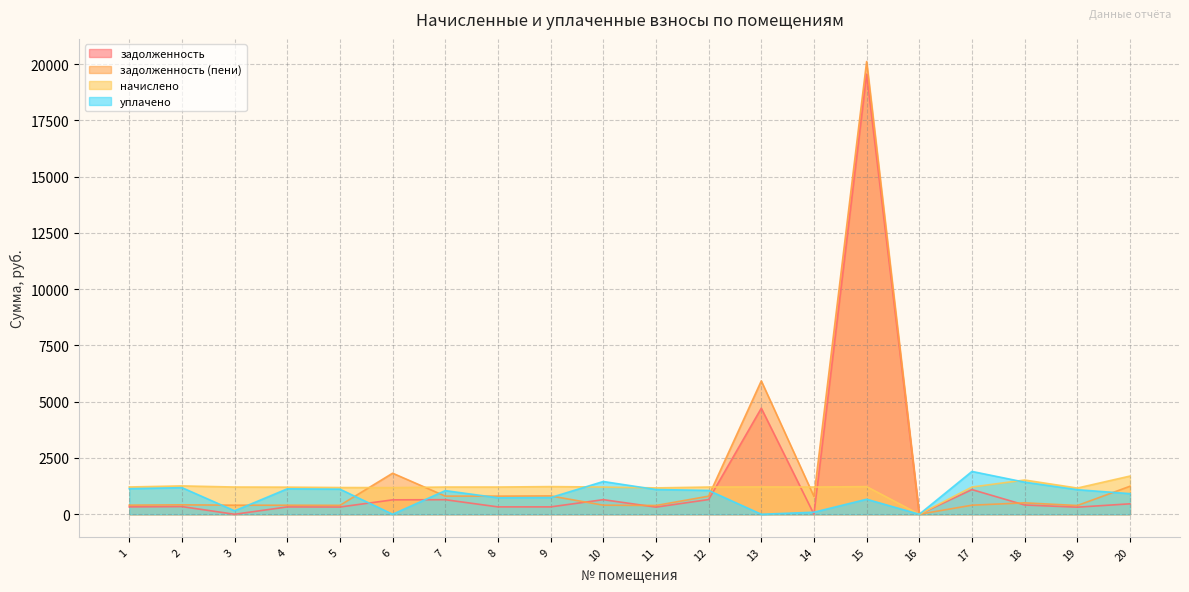

What is the total value across all series at 18?

3865.6